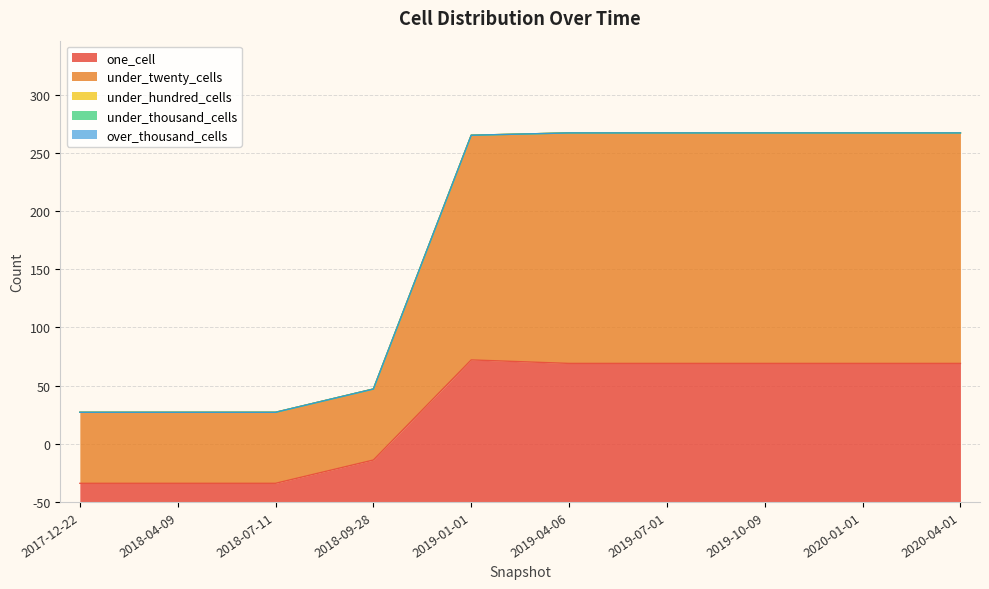

What position from the right is 2019-10-09?

3